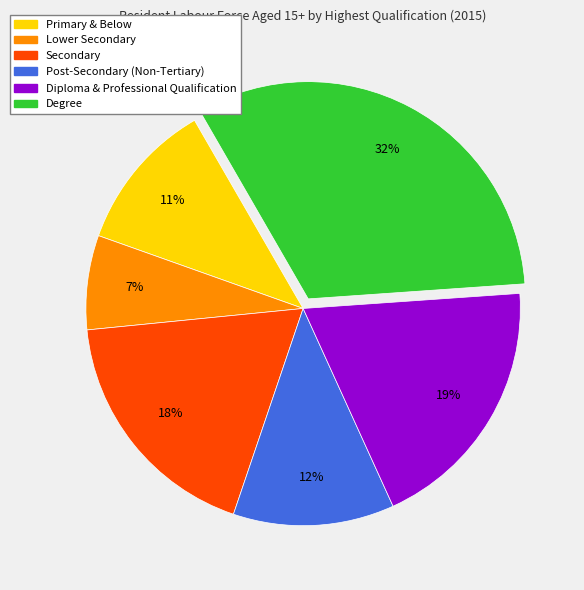

Between Primary & Below and Lower Secondary, which is larger?

Primary & Below